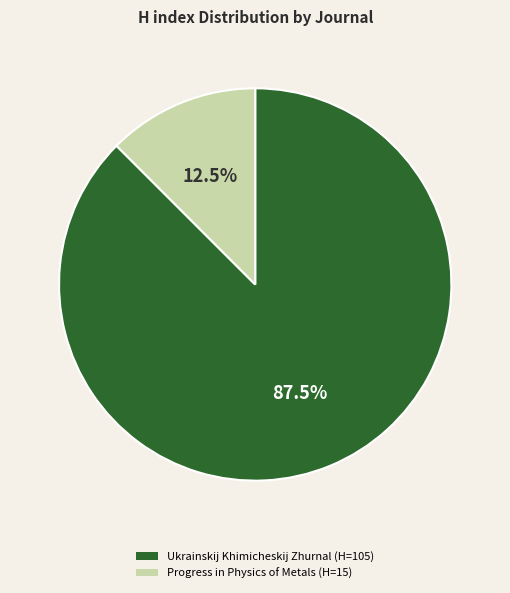

Between Ukrainskij Khimicheskij Zhurnal (H=105) and Progress in Physics of Metals (H=15), which is larger?

Ukrainskij Khimicheskij Zhurnal (H=105)